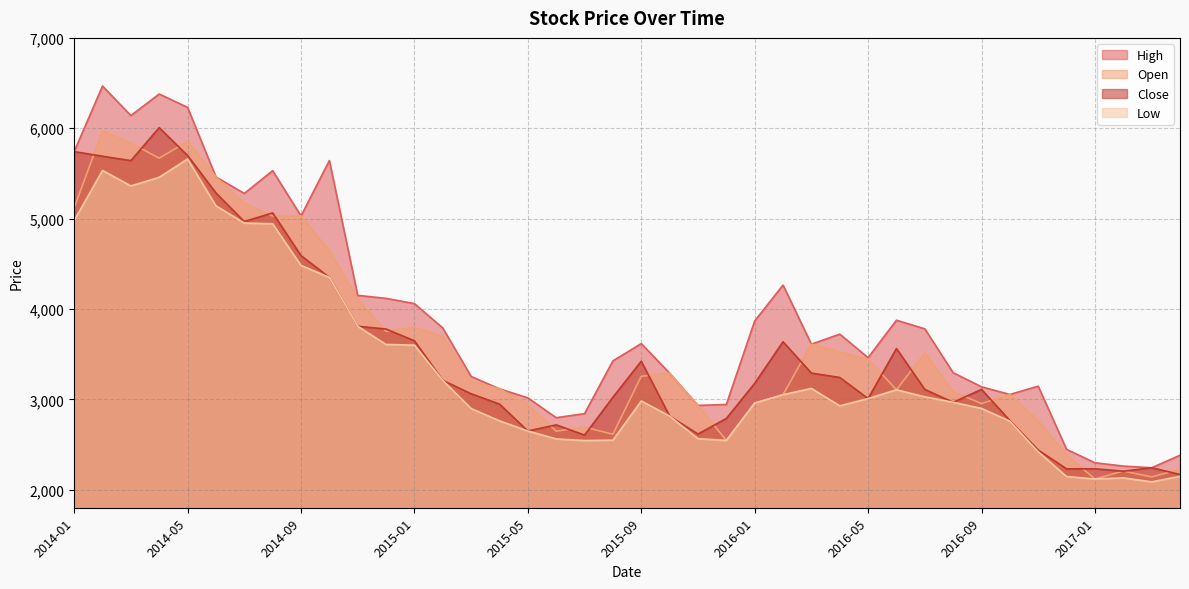

How many values in the Low series are below 2981?

20